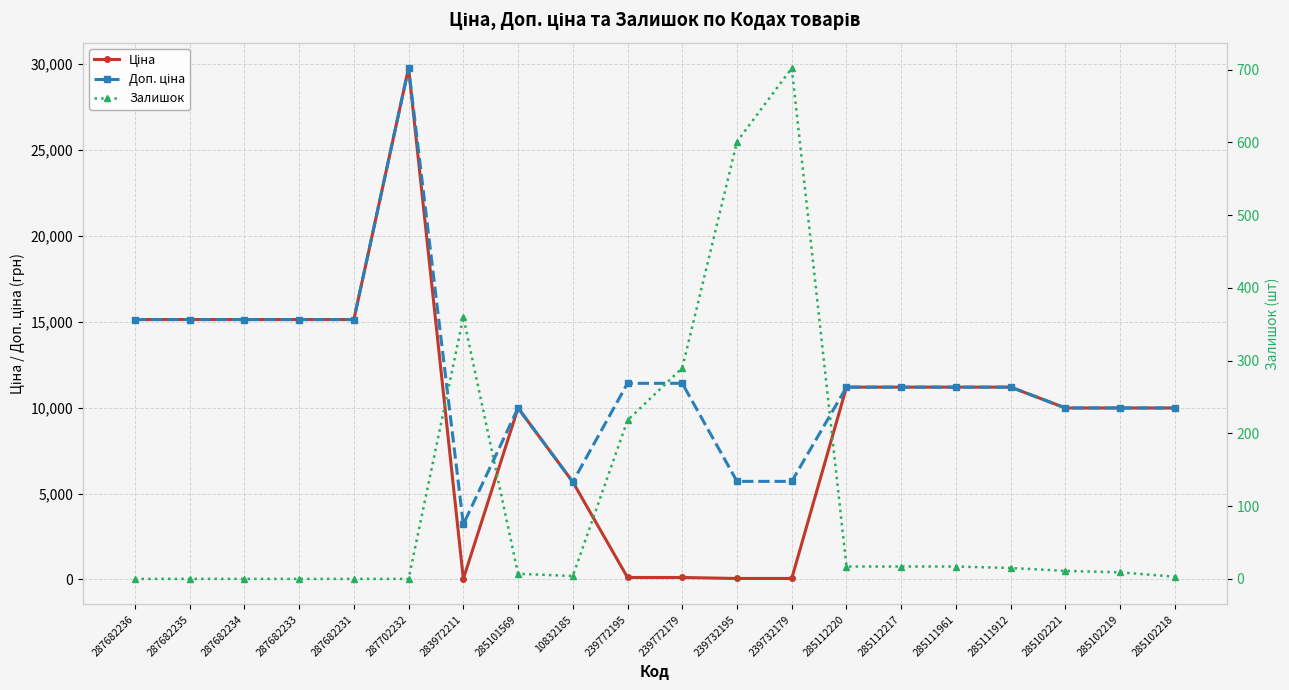

How many categories are shown in the chart?

20